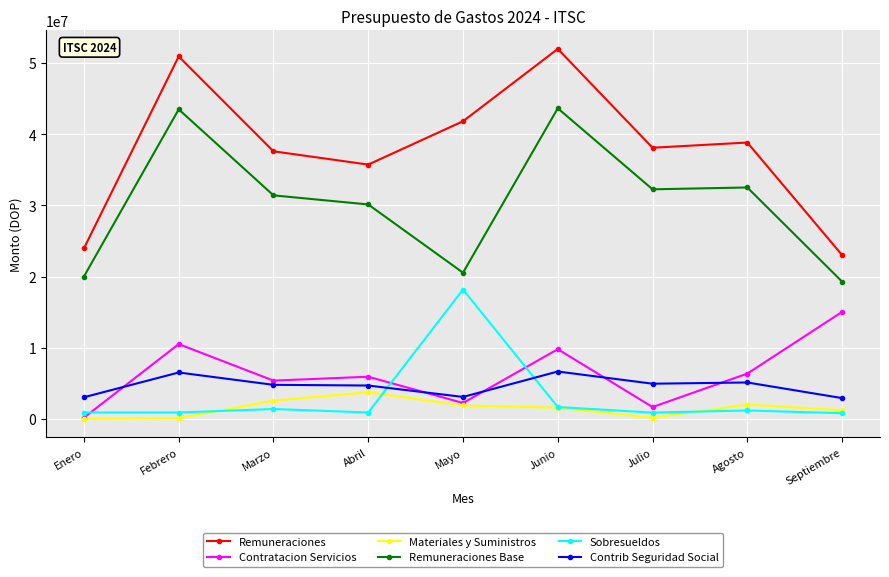

What are all the series names shown in the legend?

Remuneraciones, Contratacion Servicios, Materiales y Suministros, Remuneraciones Base, Sobresueldos, Contrib Seguridad Social